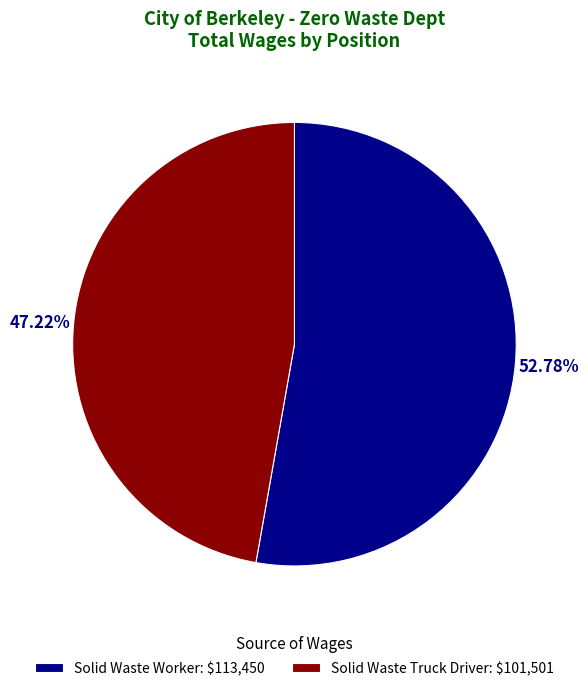

What is the ratio of the value at Solid Waste Worker to the value at Solid Waste Truck Driver?

1.1